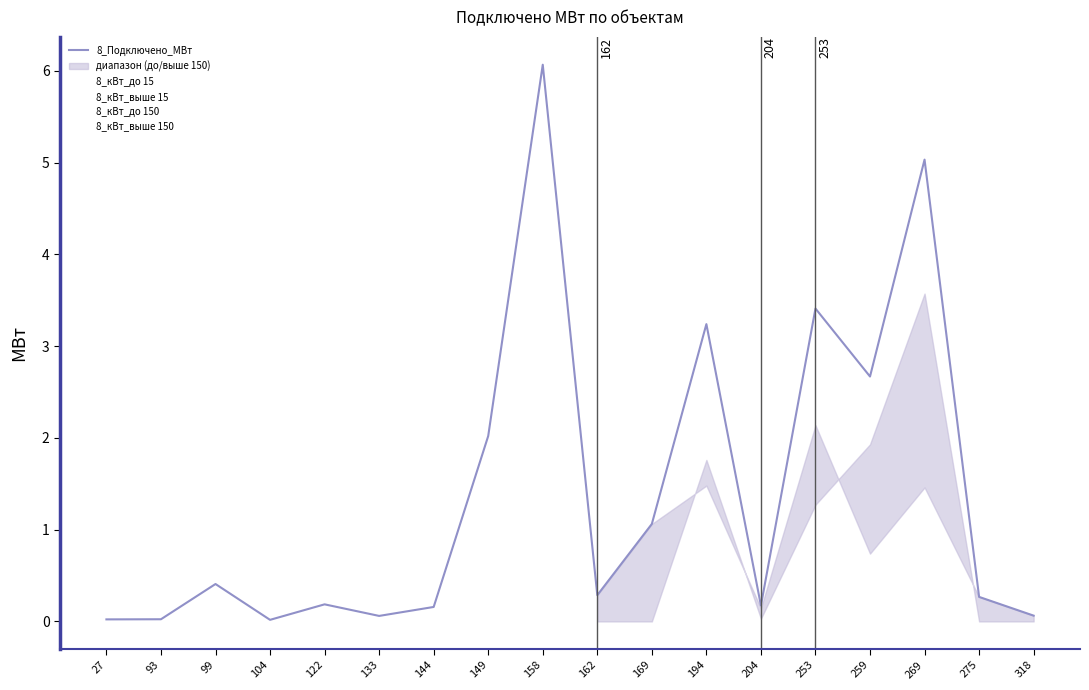

True or false: 8_кВт_до 15 and 8_кВт_до 150 intersect in this chart.

False